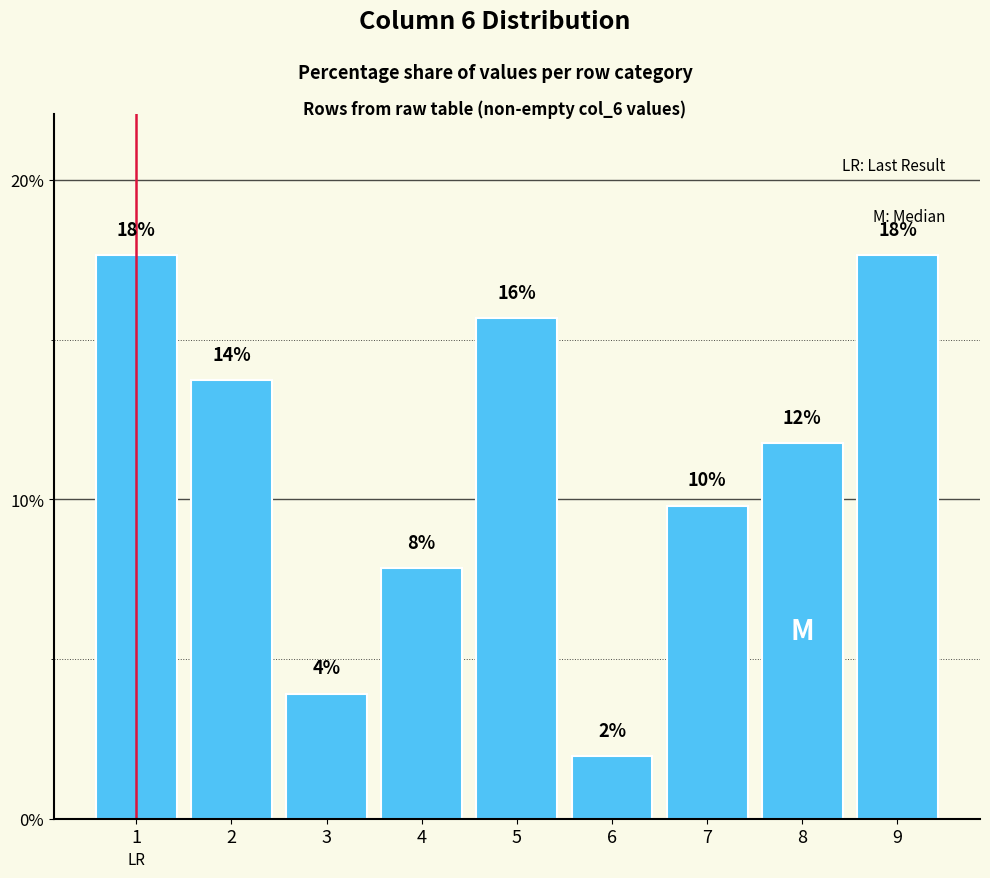

How many bars are there in total?

9